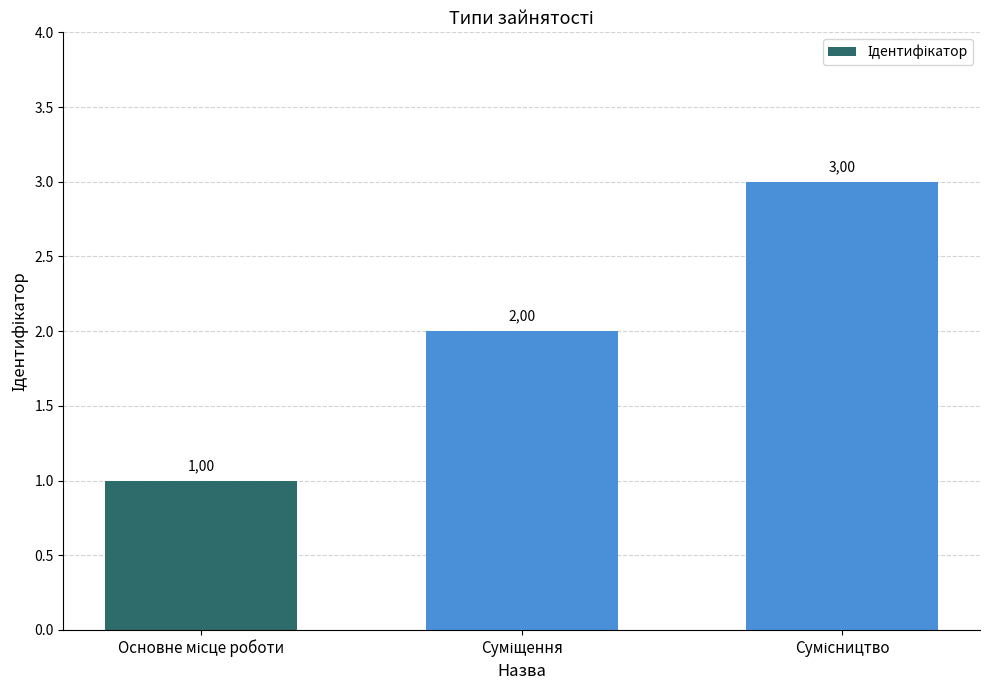

The chart shows a value of 4 at Сумісництво. True or false?

False